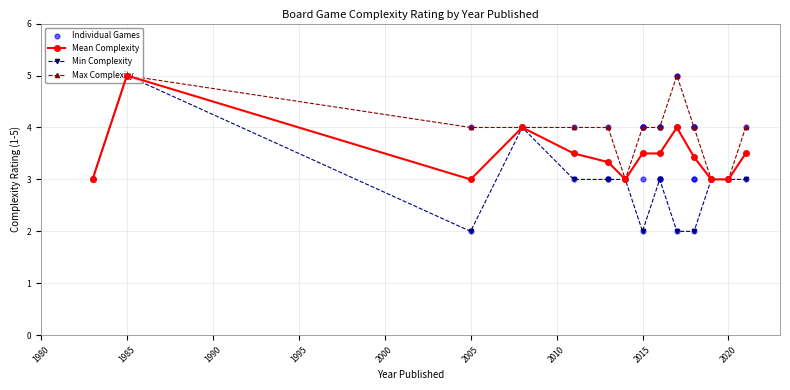

What is the highest value of the Mean Complexity series?

5.0